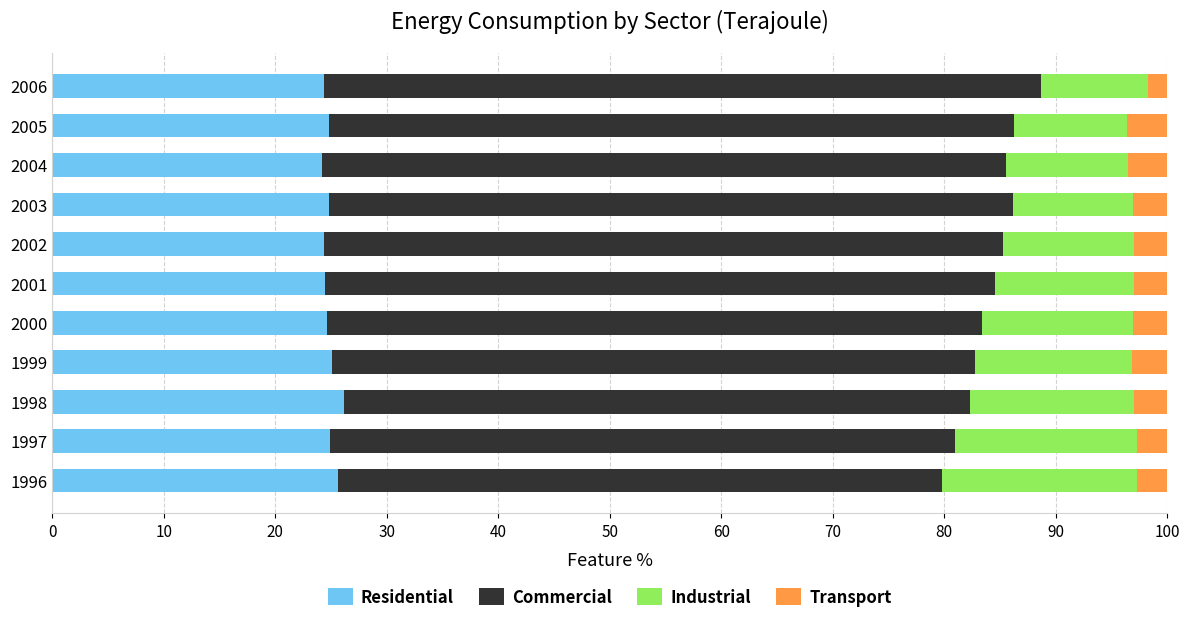

What is the highest value of the Residential series?

26.1